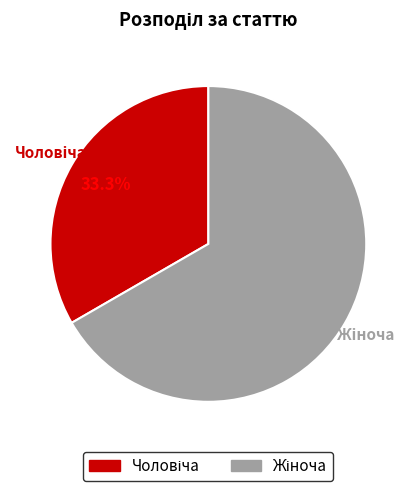

Does any single category account for the majority?

Yes